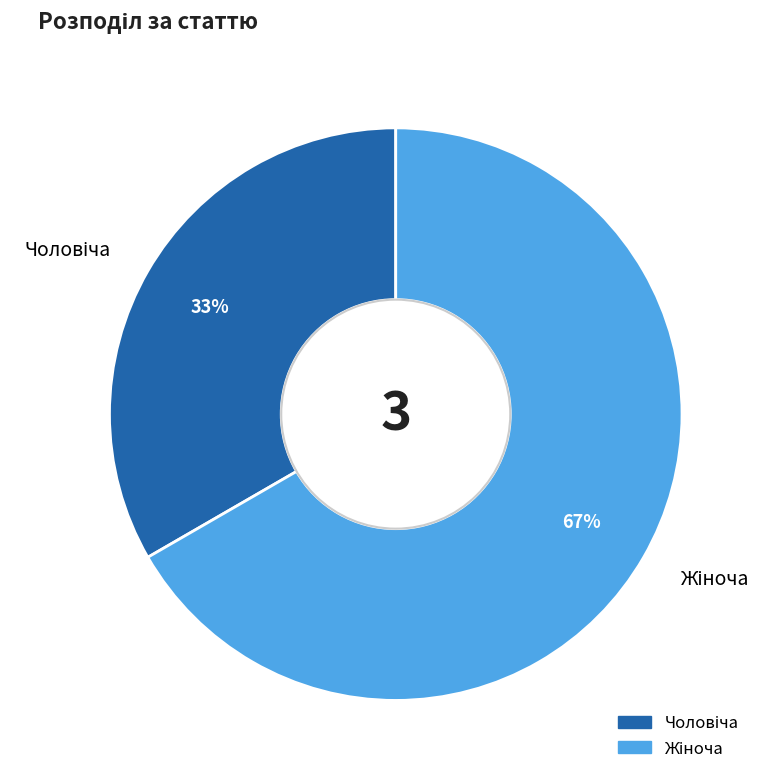

Is there any slice that represents more than half of the pie?

Yes